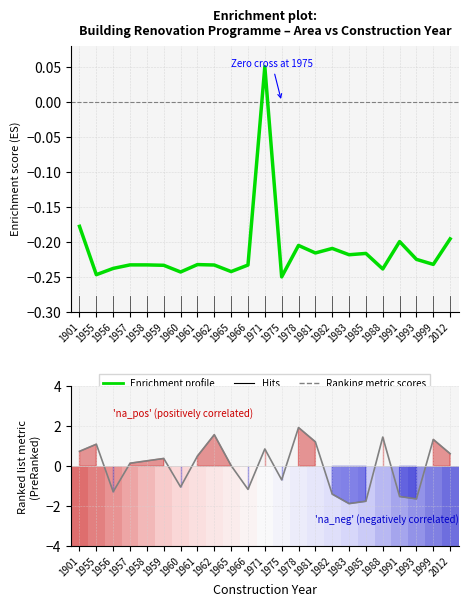

At which category does Row index reach its first local valley?

1956